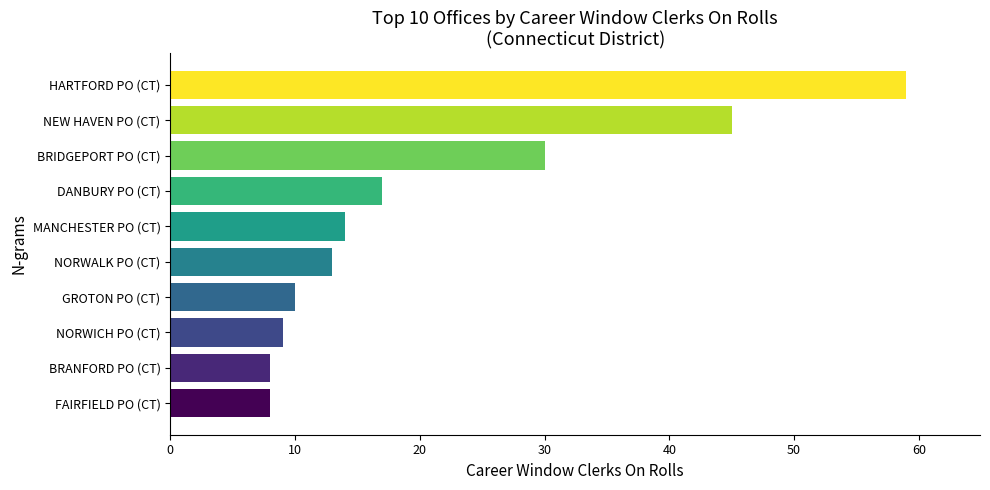

What is the greatest value displayed?

59